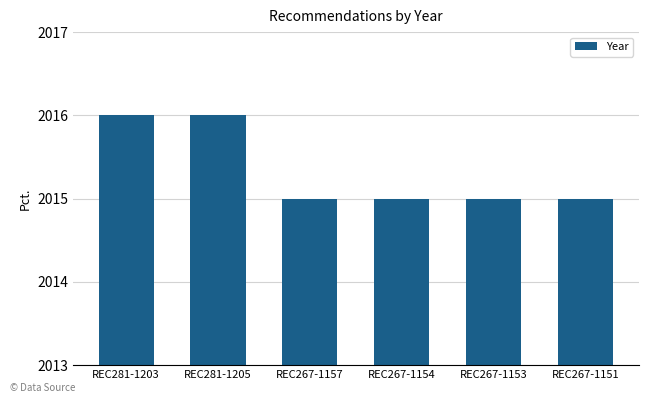

What is the greatest value displayed?

2016